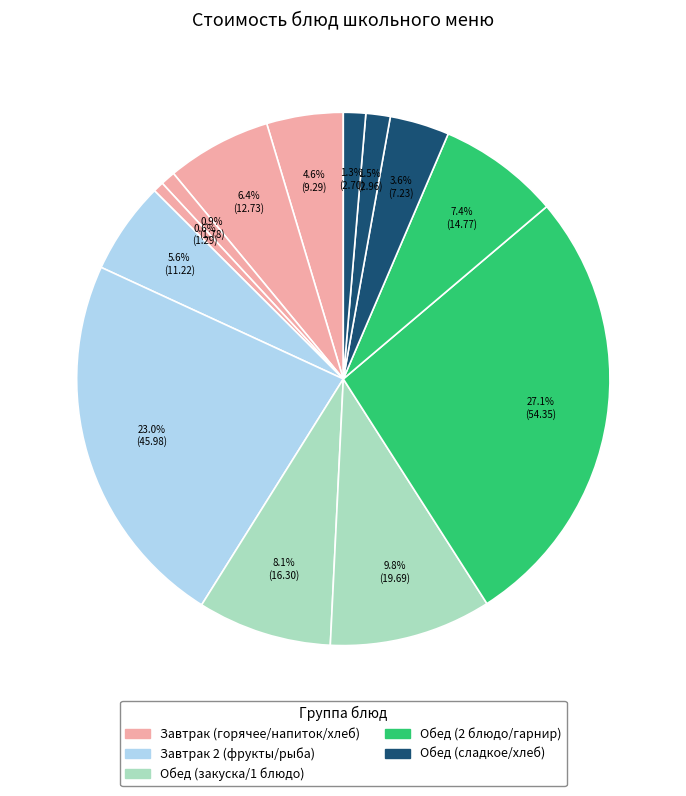

How many slices are in this pie chart?

13